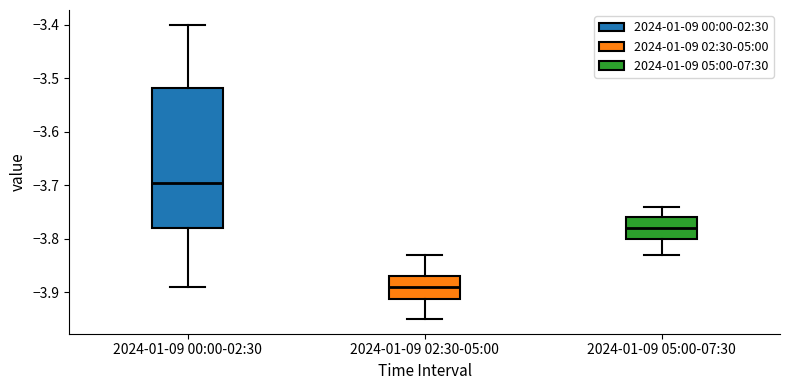

Reading left to right, read every box against the y-axis: the position of its median line, the range the box covers, and the ends of its whiskers. The values are not printed on the chart, so give them approximately, as read against the axis.

2024-01-09 00:00-02:30: median -3.69, box -3.78 to -3.52, whiskers -3.89 to -3.40
2024-01-09 02:30-05:00: median -3.89, box -3.91 to -3.87, whiskers -3.95 to -3.83
2024-01-09 05:00-07:30: median -3.78, box -3.80 to -3.76, whiskers -3.83 to -3.74